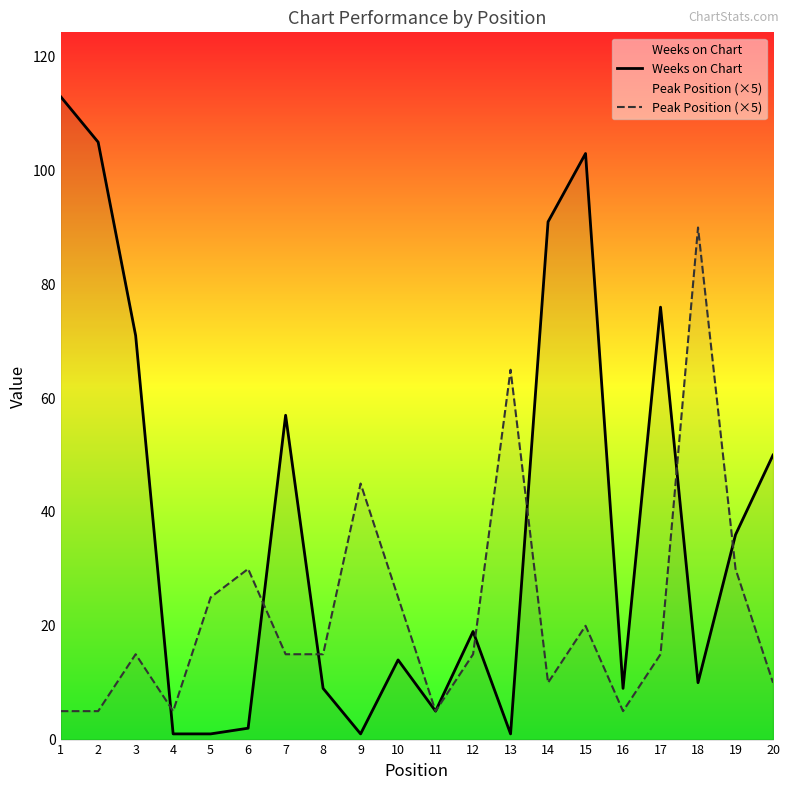

At which label does Weeks on Chart first exceed 19?

1